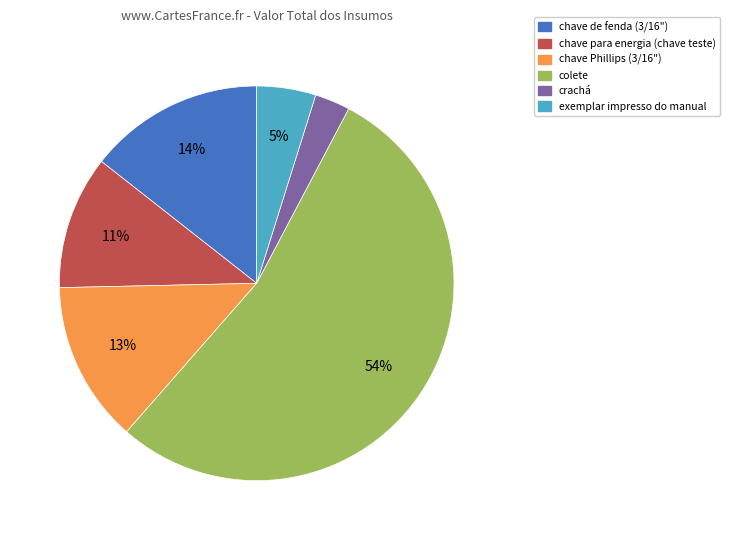

How many segments does this pie chart have?

6